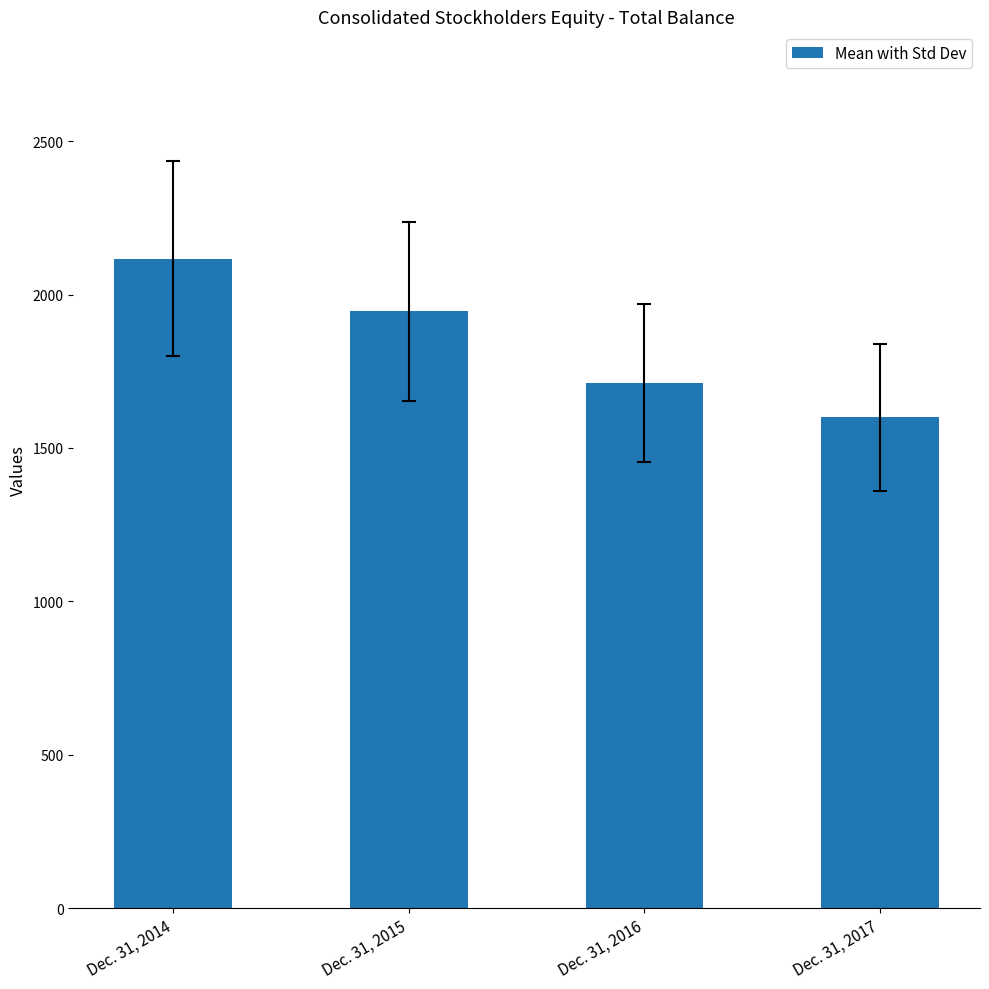

Does the chart contain stacked bars?

No